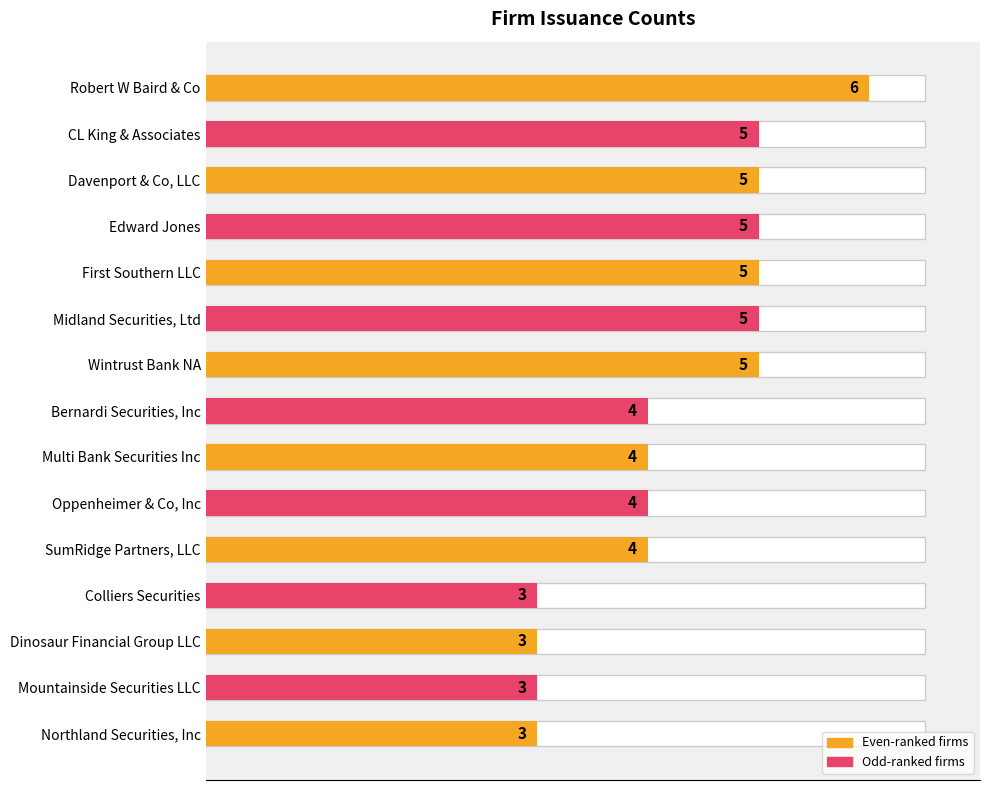

Approximately how many times larger is the value at Northland Securities, Inc compared to Wintrust Bank NA?

0.6